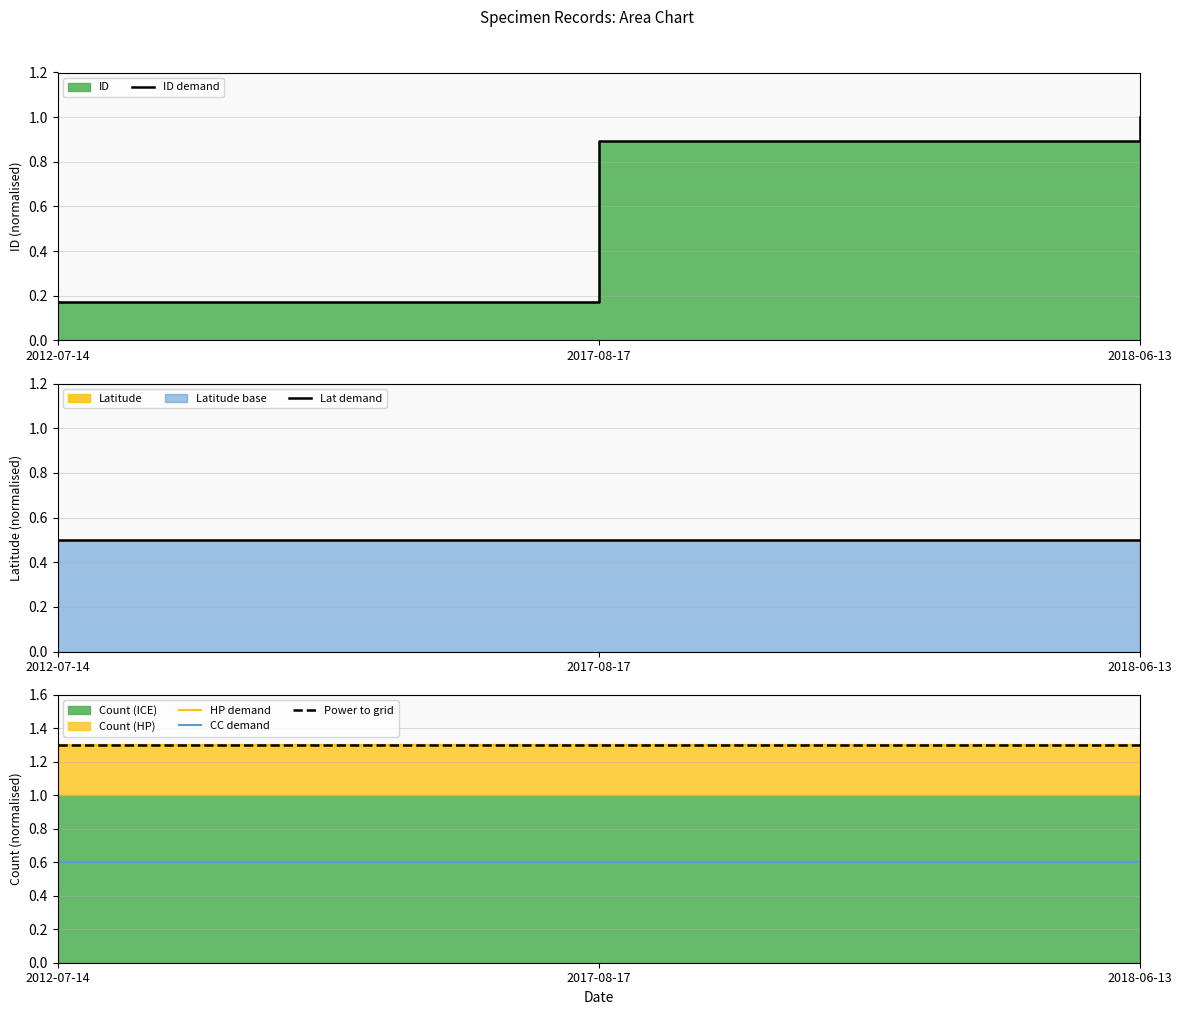

Reading right to left, extract all data points from this chart.

ID demand: 2018-06-13=1.0	2017-08-17=0.9	2012-07-14=0.2
Lat demand: 2018-06-13=0.5	2017-08-17=0.5	2012-07-14=0.5
HP demand: 2018-06-13=1.3	2017-08-17=1.3	2012-07-14=1.3
CC demand: 2018-06-13=0.6	2017-08-17=0.6	2012-07-14=0.6
Power to grid: 2018-06-13=1.3	2017-08-17=1.3	2012-07-14=1.3